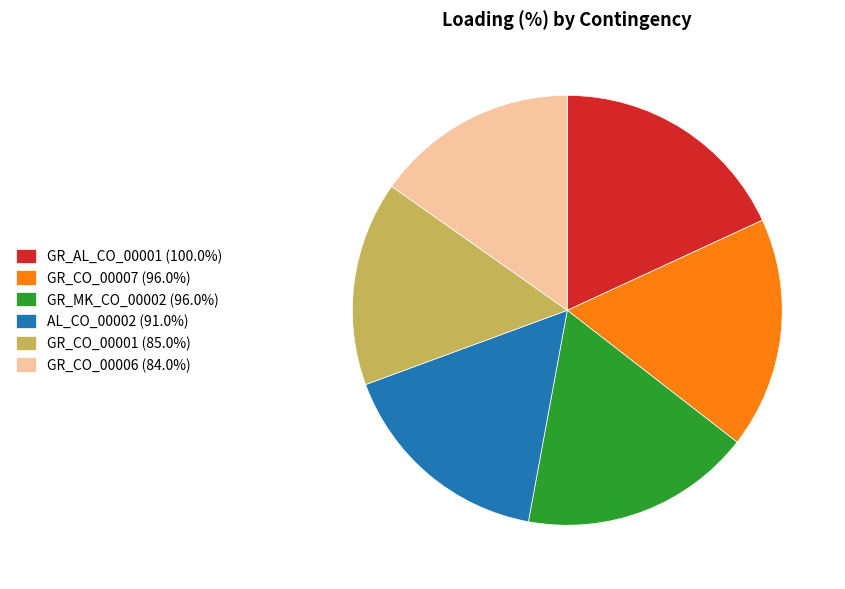

Between GR_AL_CO_00001 and GR_CO_00007, which is larger?

GR_AL_CO_00001